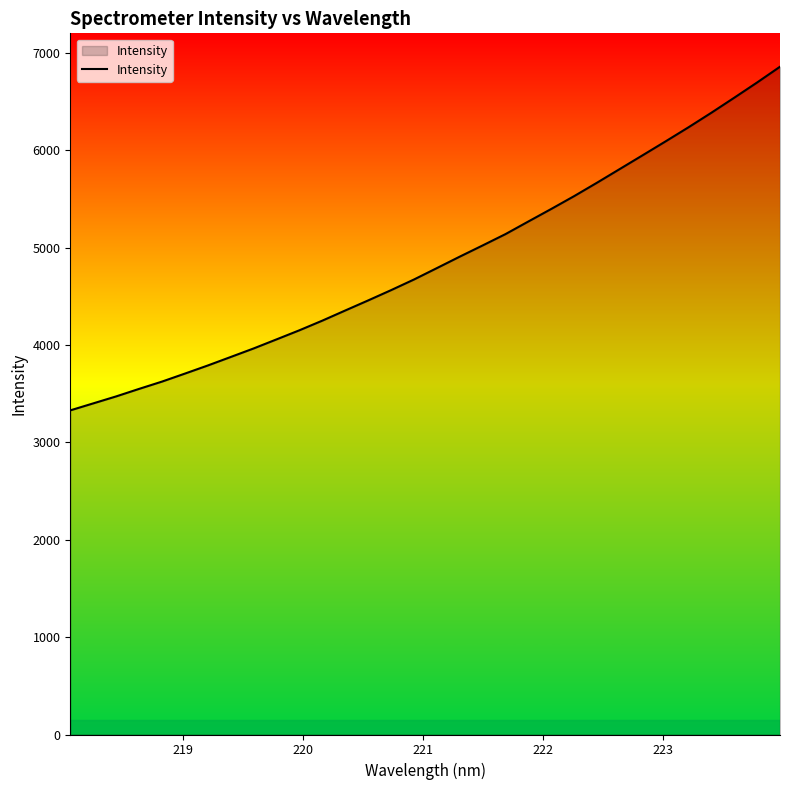

What is the minimum value shown in the chart?

3328.1